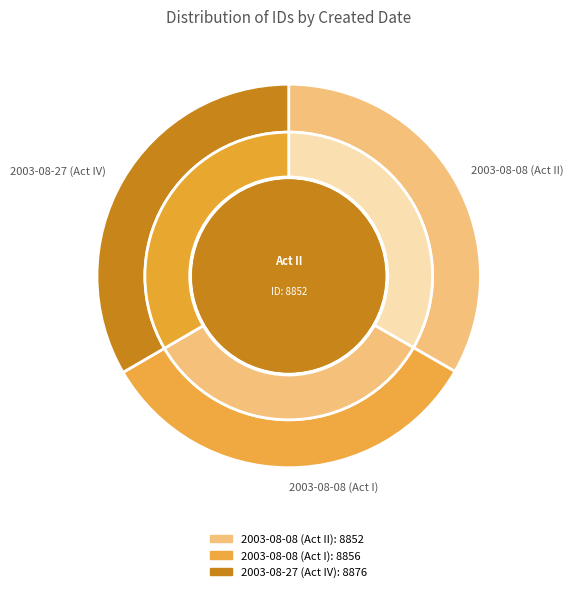

Does 2003-08-08 (Act II) represent more than half of the total?

No